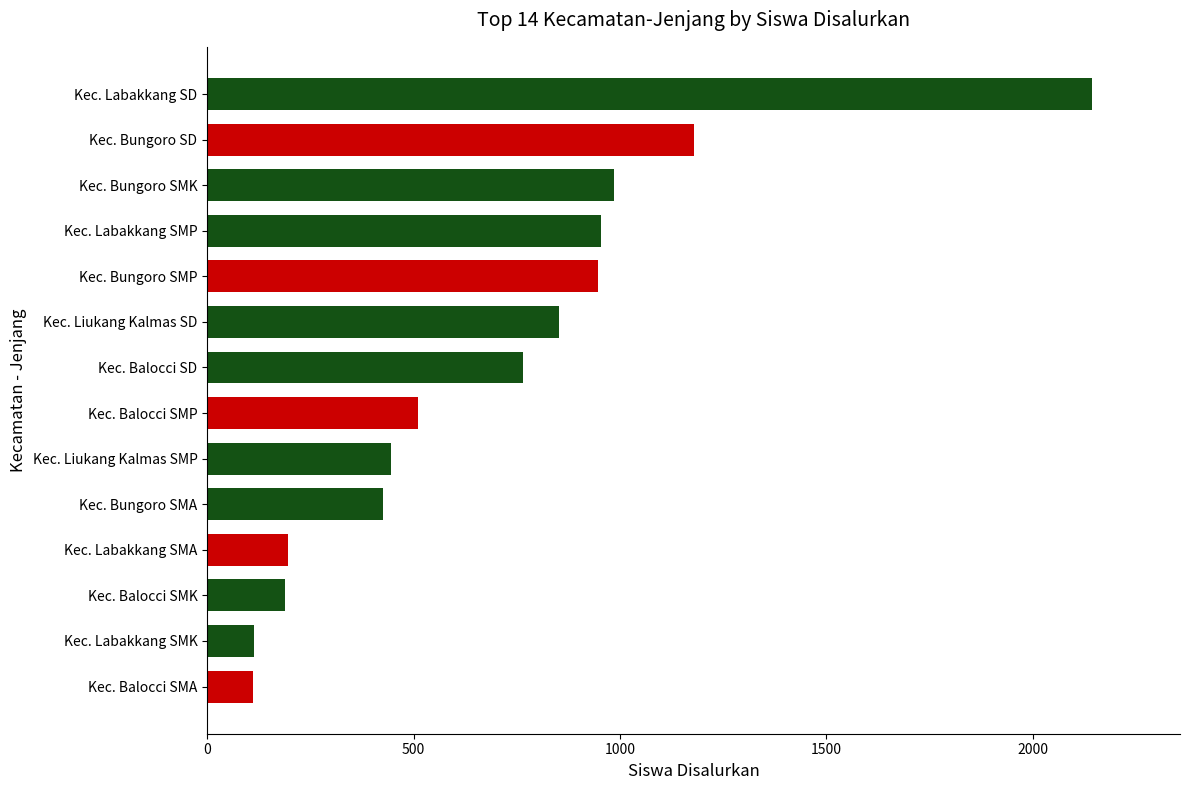

Where is the data nearest to the value 1127?

Kec. Bungoro SD